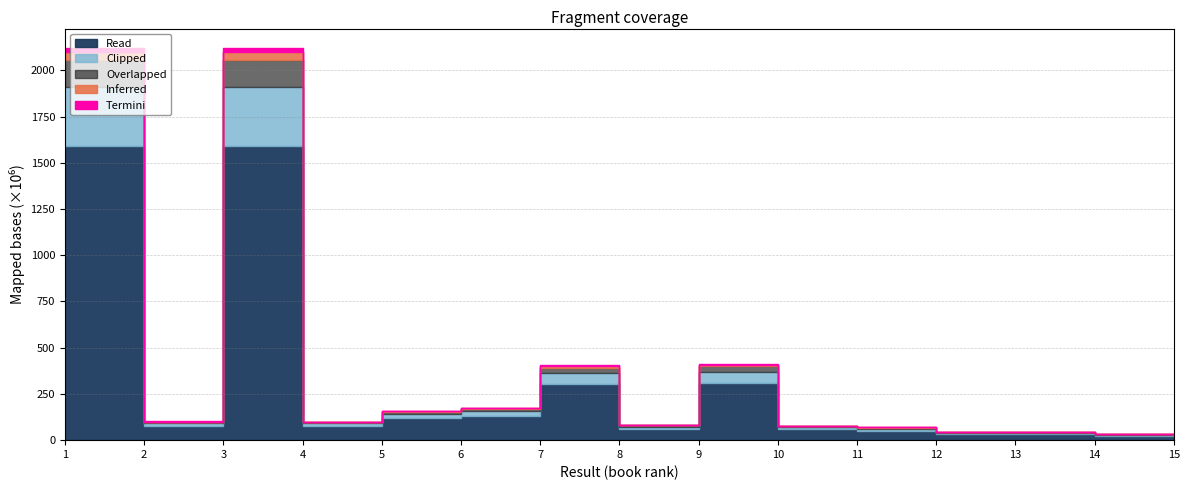

Rank the categories by value from lowest to highest.

15, 14, 13, 12, 11, 10, 8, 4, 2, 5, 6, 7, 9, 3, 1